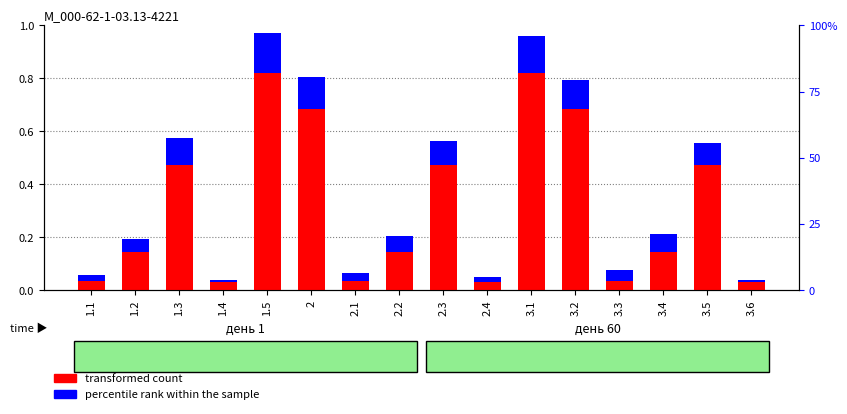

Which has a higher value, 3.2 or 2.4?

3.2